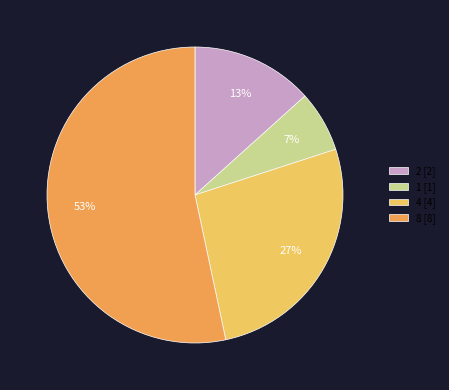

To the nearest percent, what is the average slice percentage?

25%